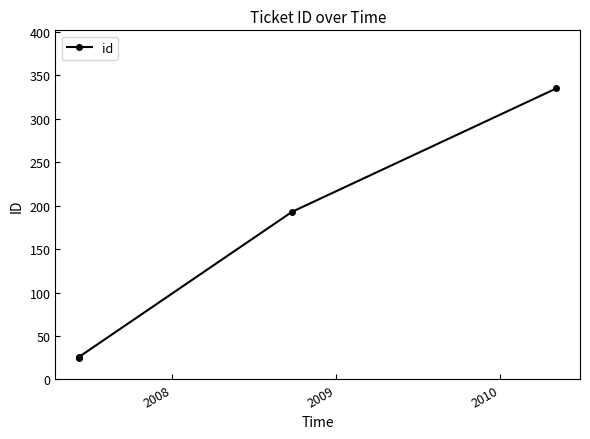

What is the sum of all values?

578